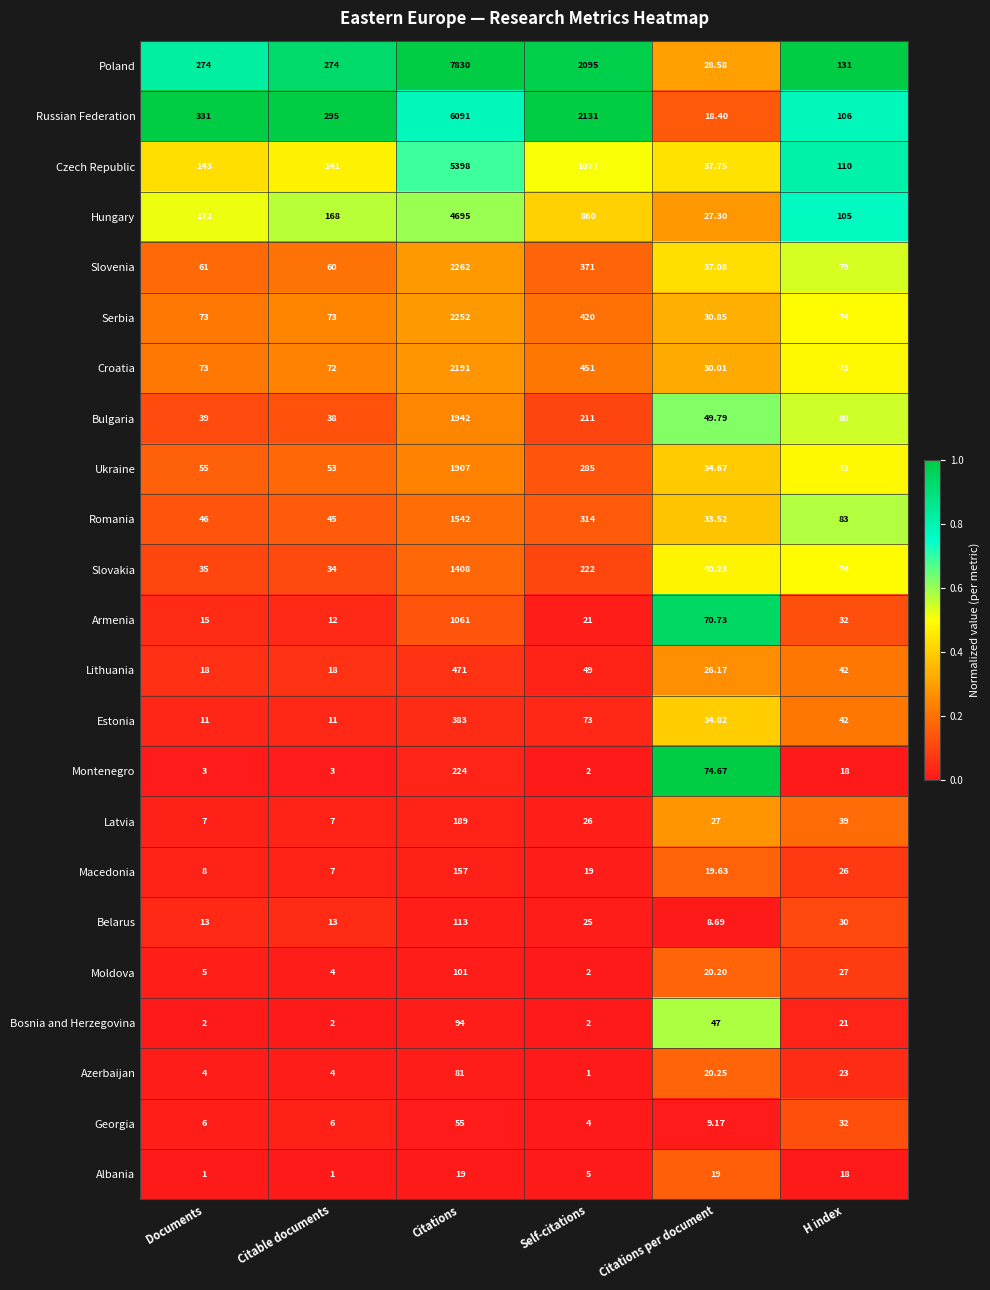

At which category is the sum across all series the highest?

Citations